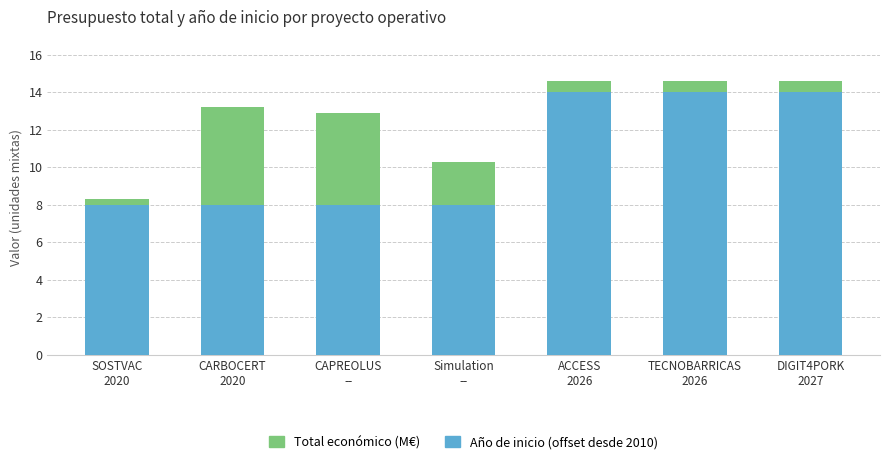

Reading left to right, list the values for the Año de inicio (offset desde 2010) series.

8.0	8.0	8.0	8.0	14.0	14.0	14.0